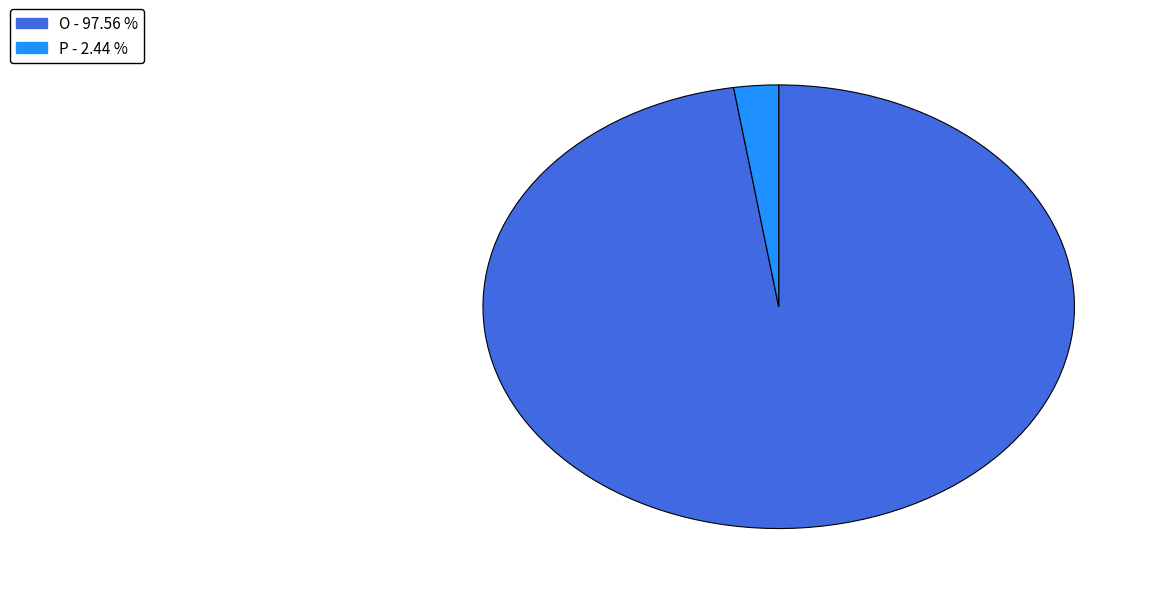

True or false: O accounts for 98% of the total.

True